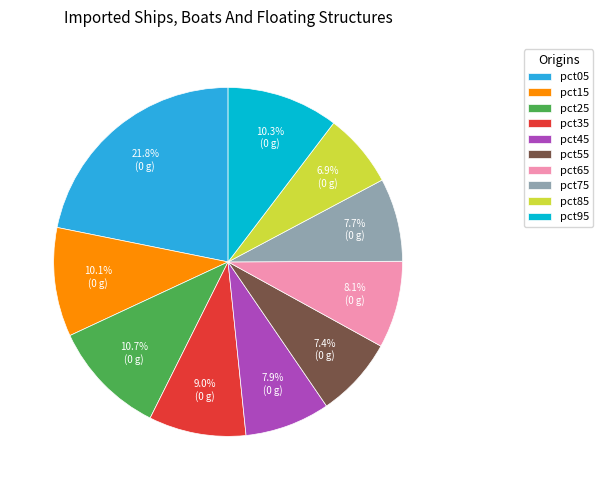

How much of the chart is everything except pct95?

89.7%